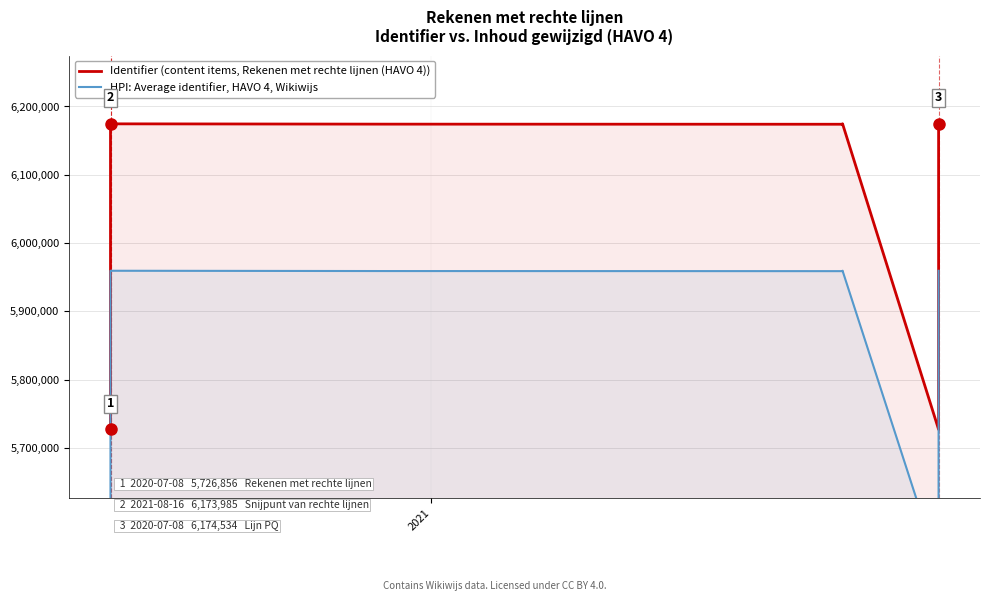

What are all the series names shown in the legend?

Identifier (content items, Rekenen met rechte lijnen (HAVO 4)), HPI: Average identifier, HAVO 4, Wikiwijs